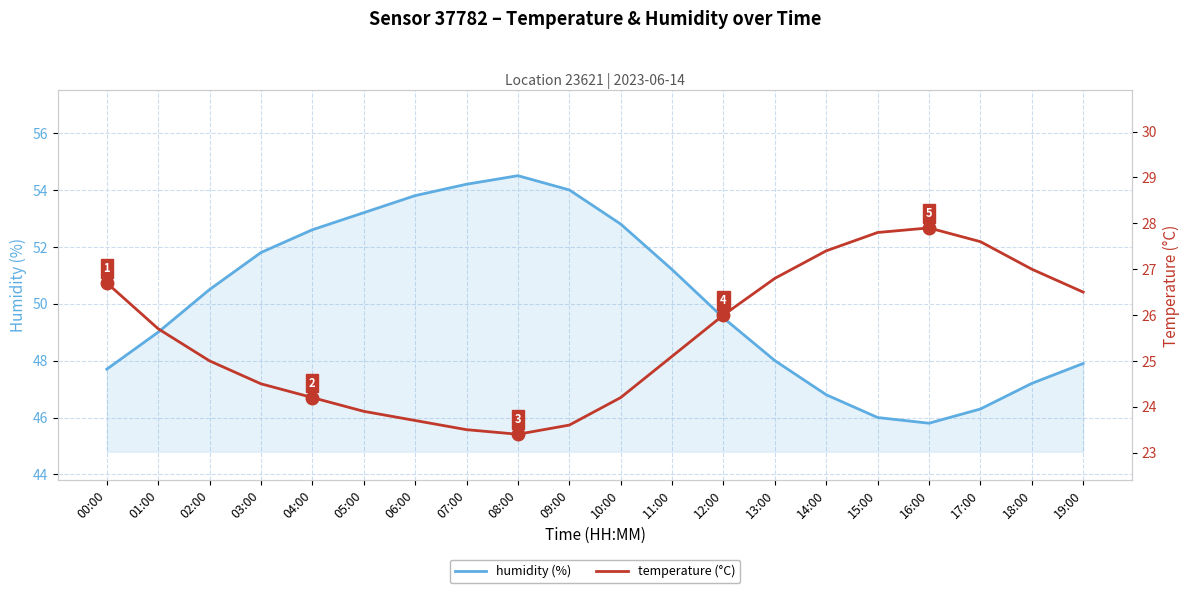

Between 14:00 and 05:00, which is larger?

05:00